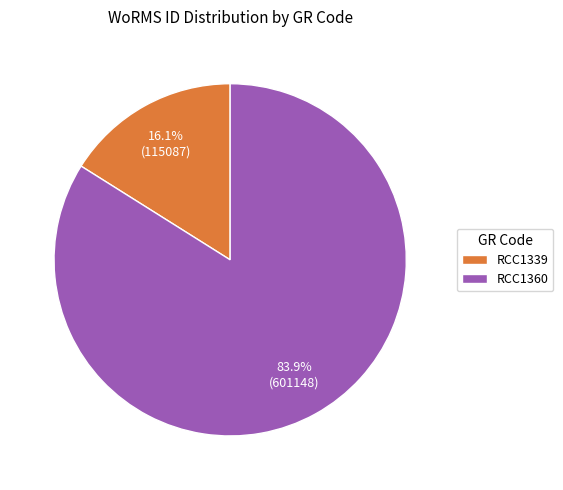

How many segments does this pie chart have?

2